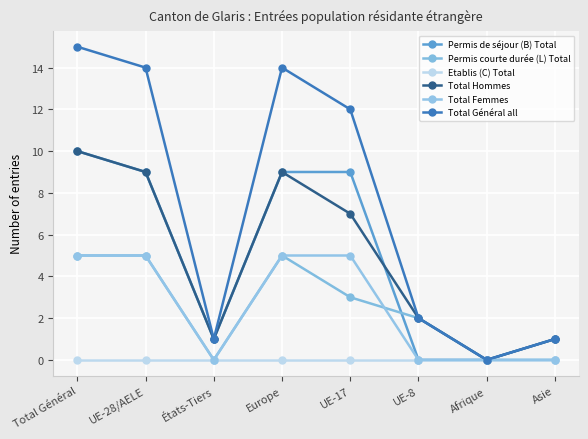

The Permis courte durée (L) Total series shows -3 at Asie. True or false?

False